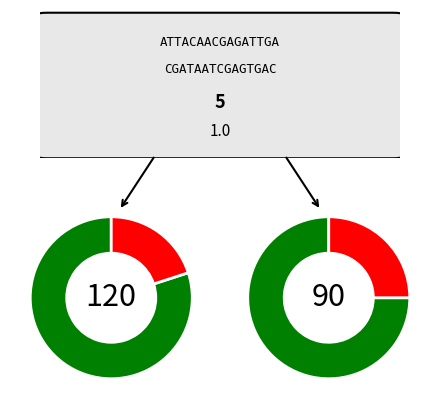

Count the number of slices in the pie.

2